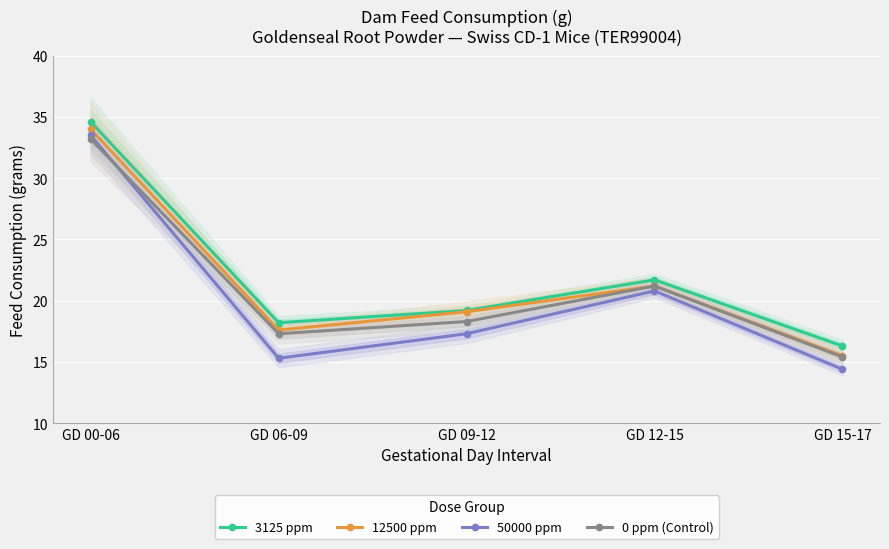

At which category is the sum across all series the highest?

GD 00-06